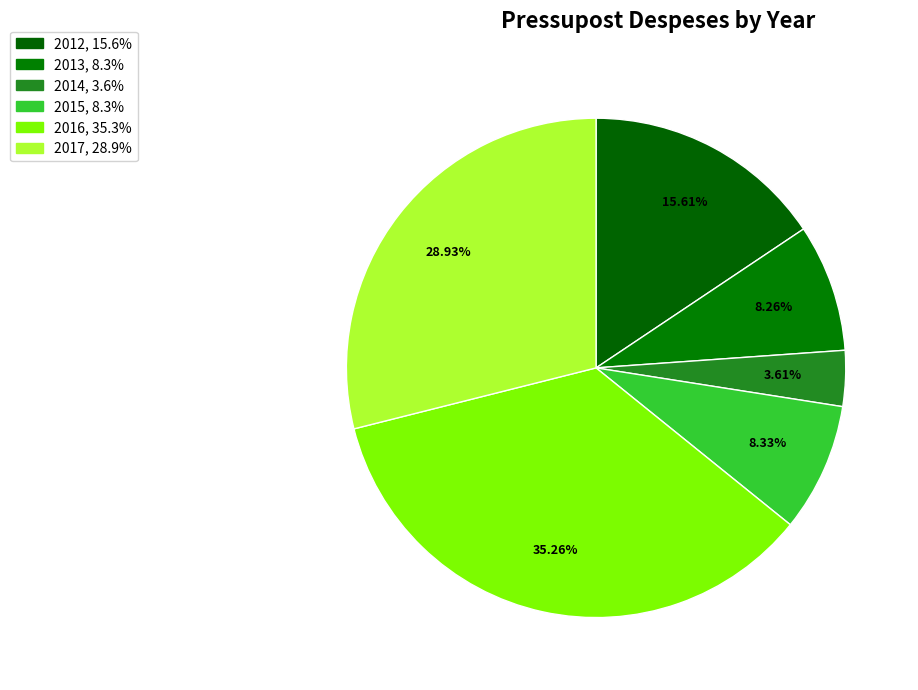

How many segments does this pie chart have?

6